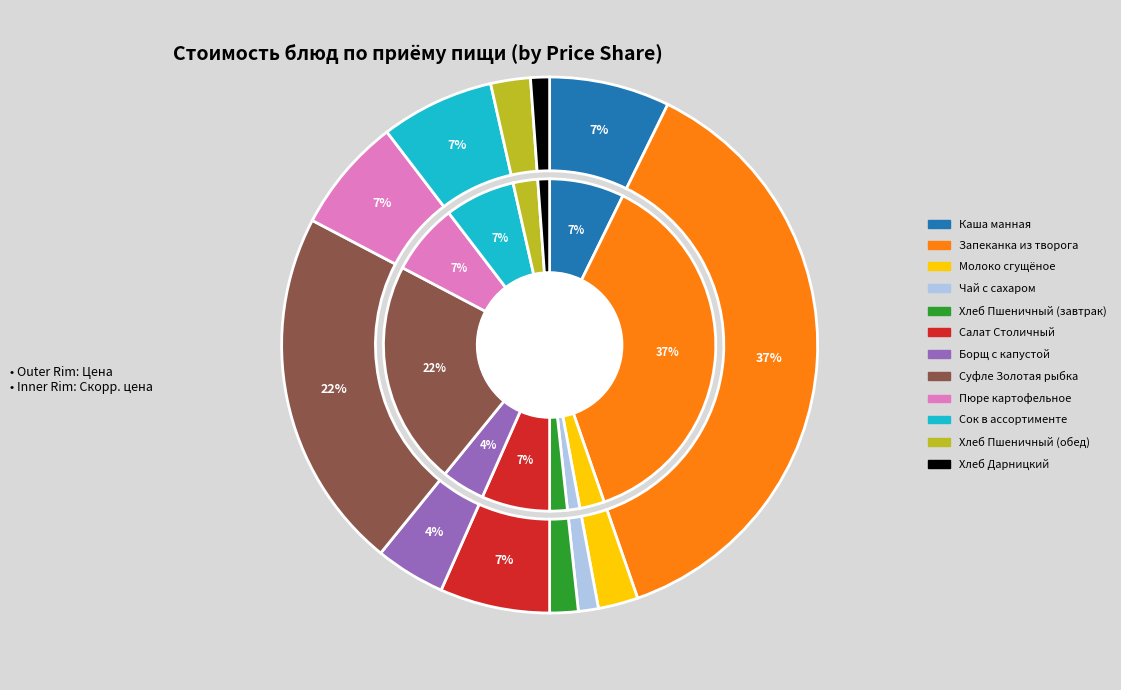

The Каша манная slice represents 20% of the pie. True or false?

False